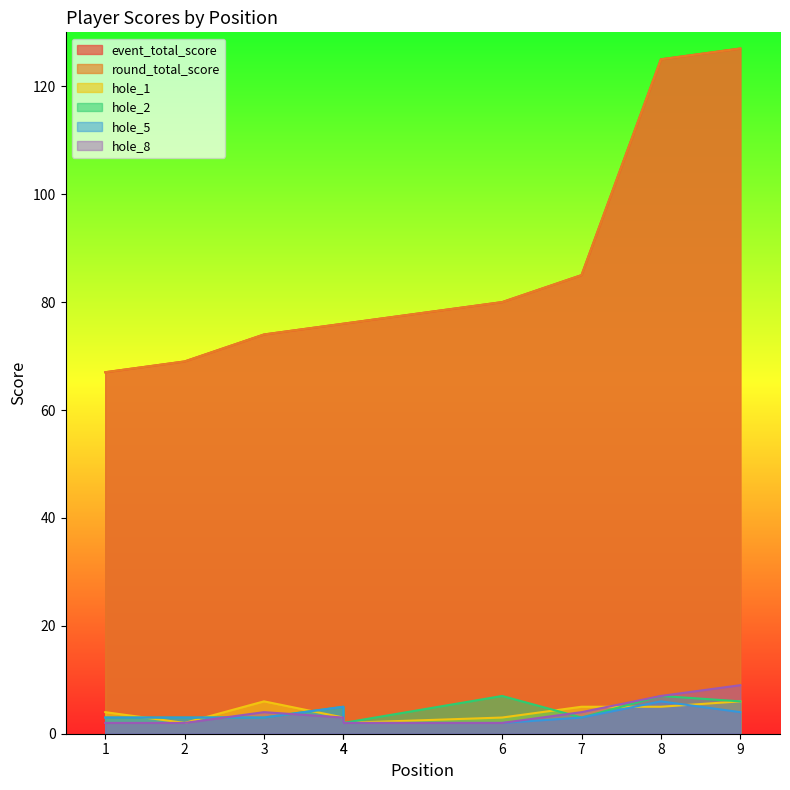

What is the difference between the maximum and minimum values in the hole_1 series?

4